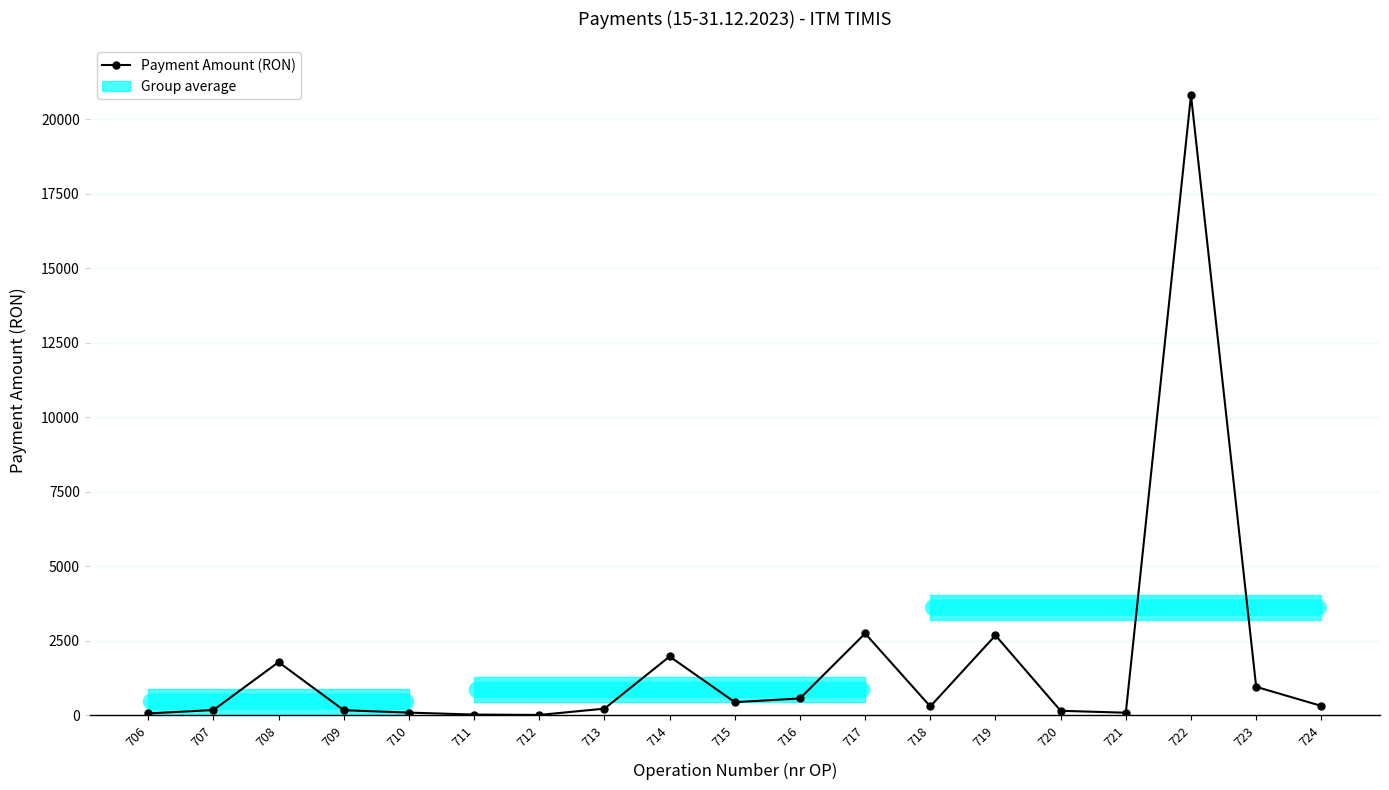

What is the greatest value displayed?

20803.1